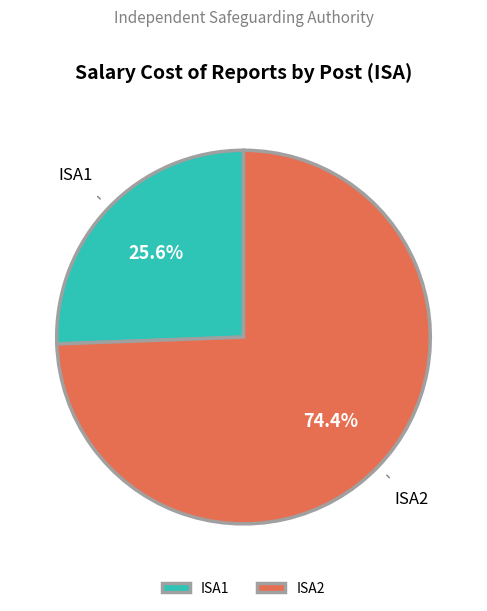

Which slice is the smallest?

ISA1